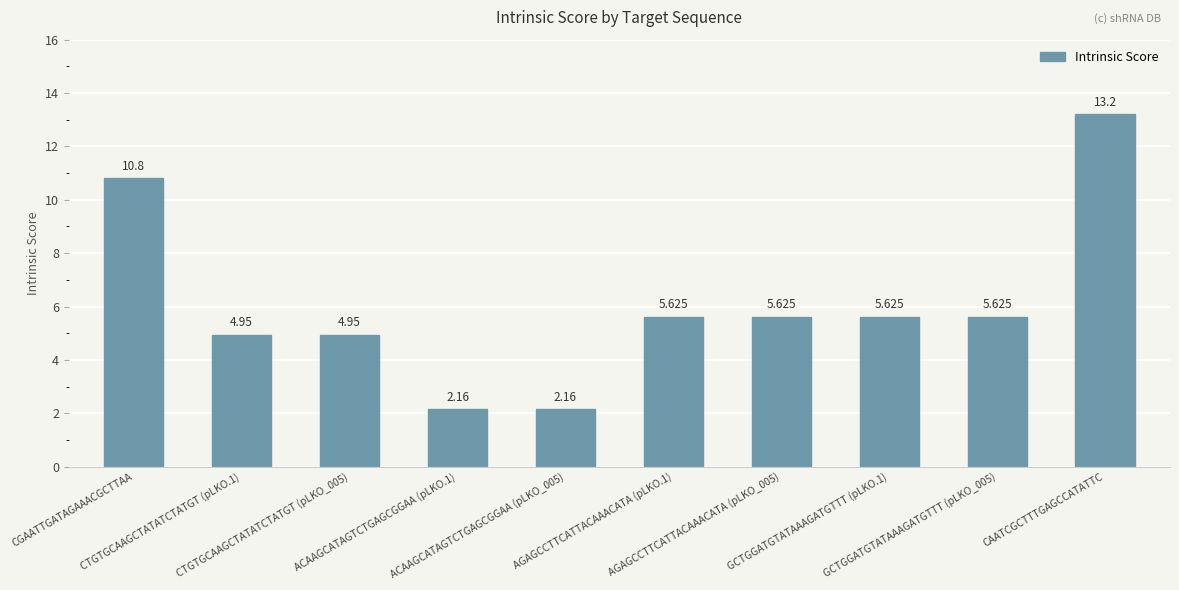

List the labels in order of value, smallest first.

ACAAGCATAGTCTGAGCGGAA (pLKO.1), ACAAGCATAGTCTGAGCGGAA (pLKO_005), CTGTGCAAGCTATATCTATGT (pLKO.1), CTGTGCAAGCTATATCTATGT (pLKO_005), AGAGCCTTCATTACAAACATA (pLKO.1), AGAGCCTTCATTACAAACATA (pLKO_005), GCTGGATGTATAAAGATGTTT (pLKO.1), GCTGGATGTATAAAGATGTTT (pLKO_005), CGAATTGATAGAAACGCTTAA, CAATCGCTTTGAGCCATATTC